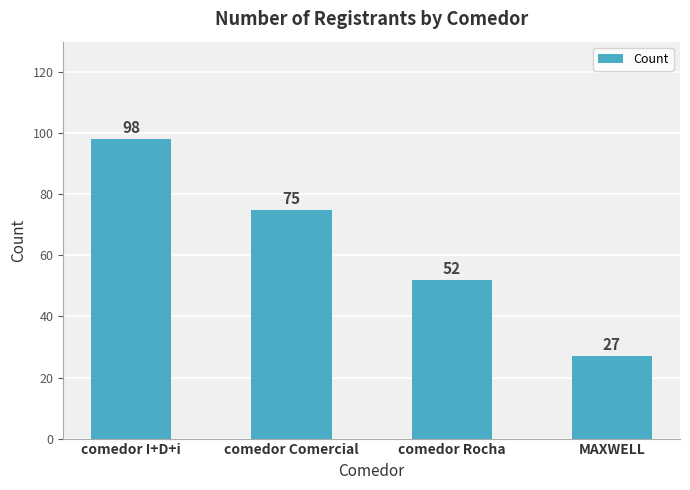

What is the label of the 3rd bar from the left?

comedor Rocha